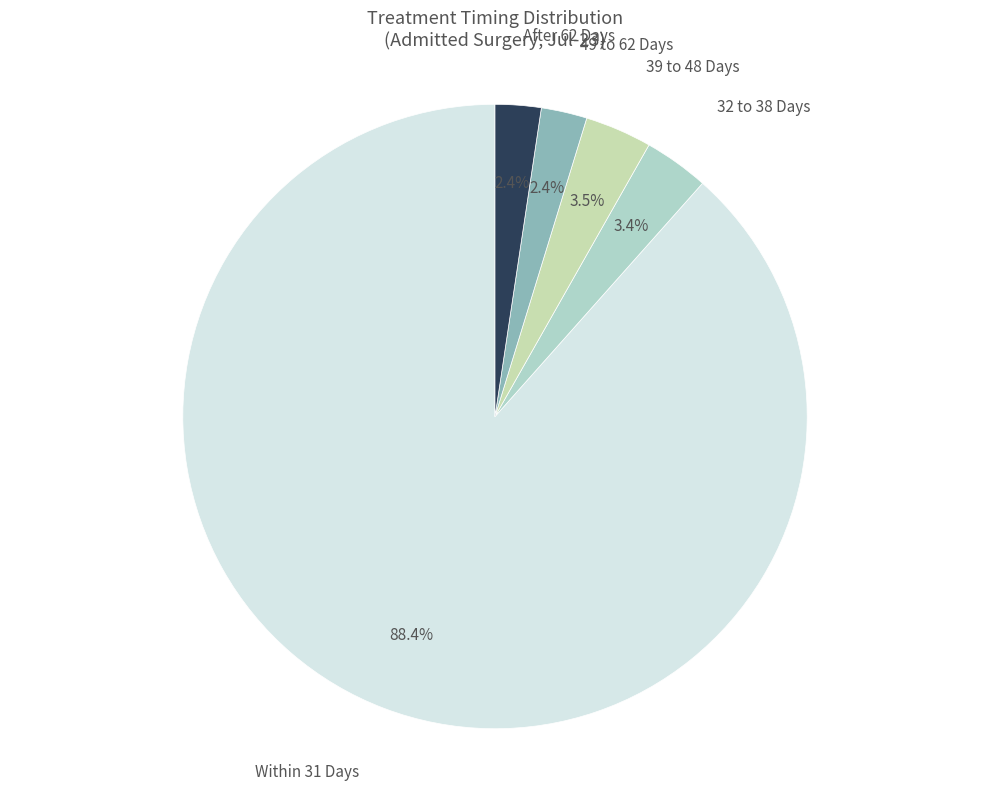

To the nearest percent, what is the difference between the largest and smallest slice percentages?

86%